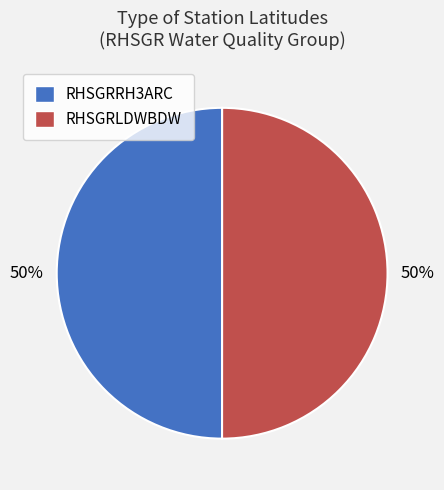

Count the number of slices in the pie.

2